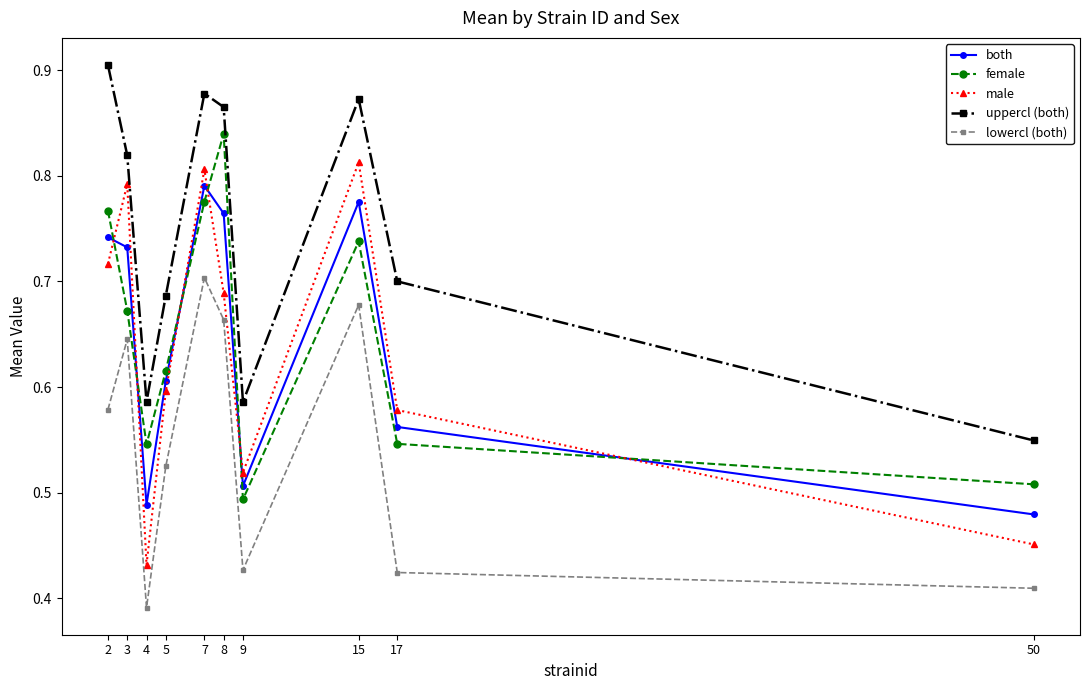

Rank the series at 8 from lowest to highest value.

lowercl (both), male, both, female, uppercl (both)